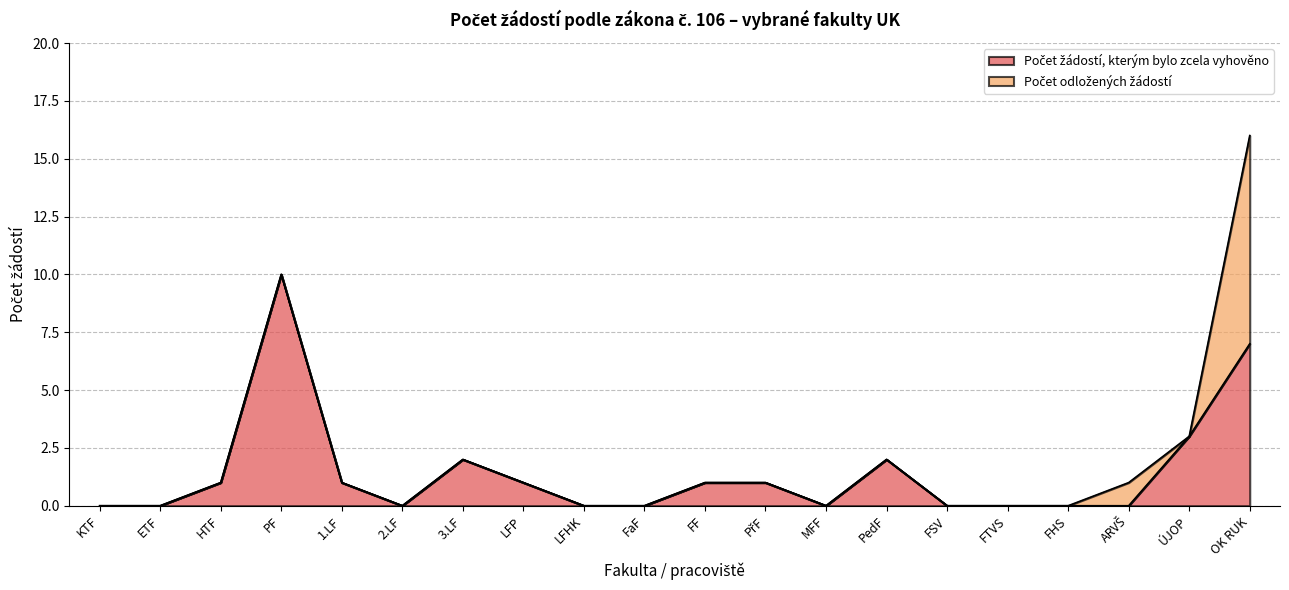

Reading left to right, extract all data points from this chart.

KTF=0	ETF=0	HTF=1	PF=10	1.LF=1	2.LF=0	3.LF=2	LFP=1	LFHK=0	FaF=0	FF=1	PřF=1	MFF=0	PedF=2	FSV=0	FTVS=0	FHS=0	ARVŠ=0	ÚJOP=3	OK RUK=7